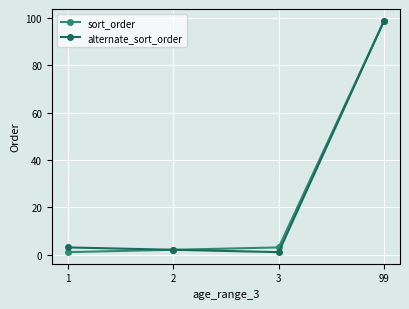

What is the difference between the maximum and minimum values in the alternate_sort_order series?

98